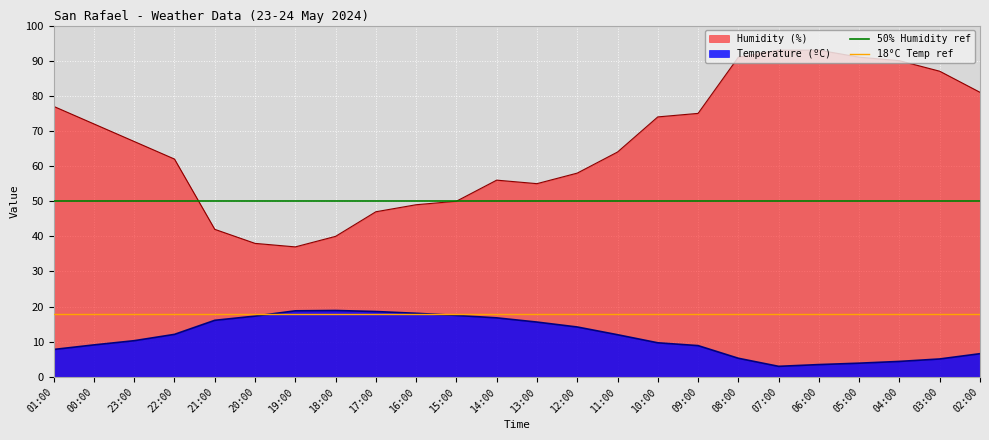

What is the highest value of the Temperature (ºC) series?

18.9